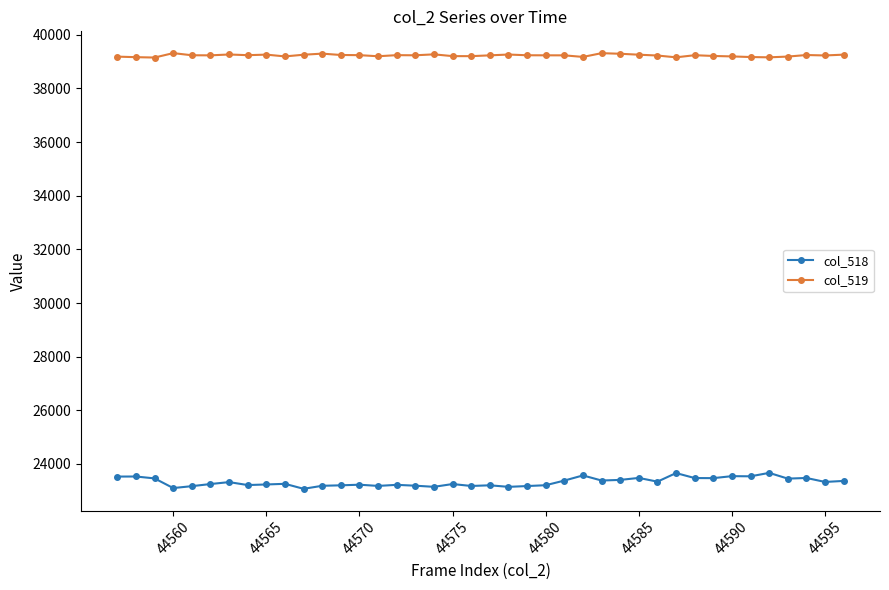

At how many categories does at least one series exceed 27879?

40